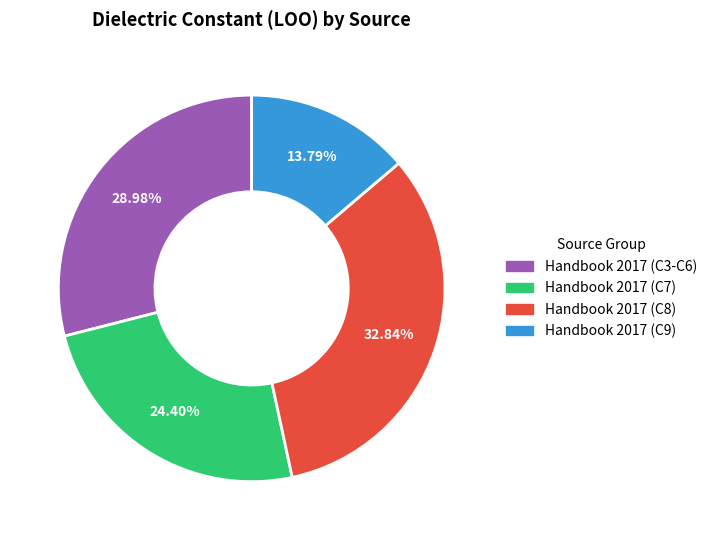

Does any single category account for the majority?

No